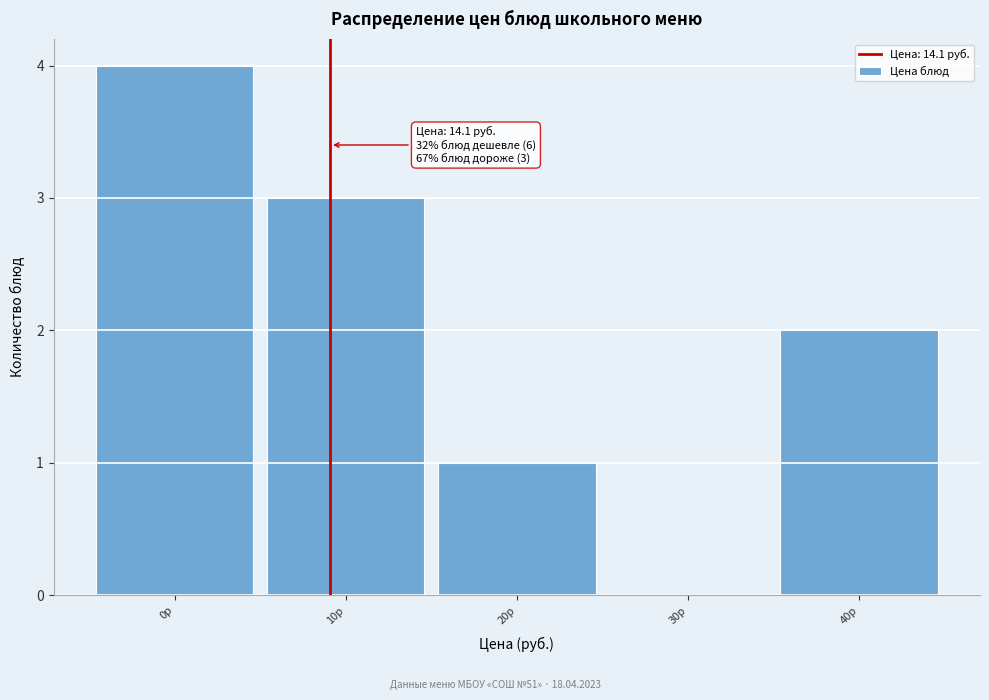

Reading left to right, what are all the values shown in this chart?

0р=4	10р=3	20р=1	30р=0	40р=2